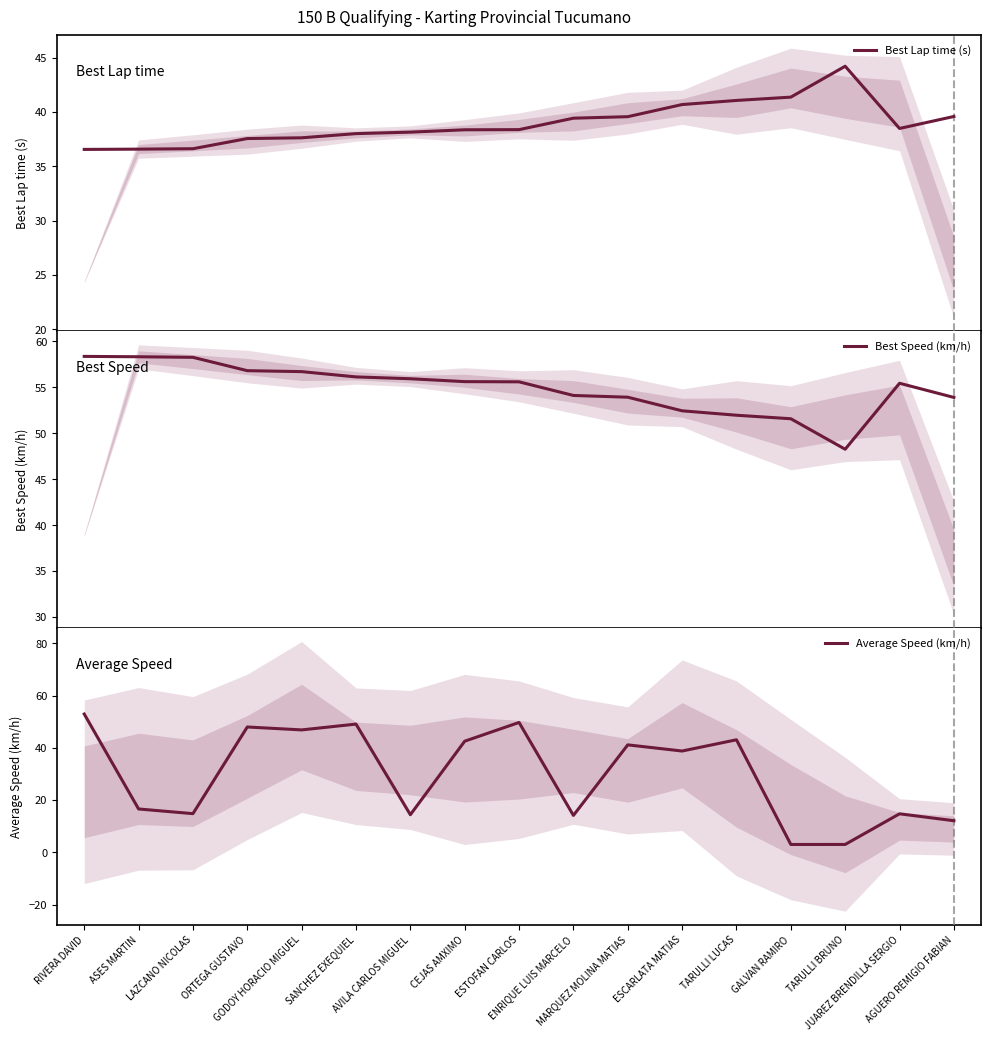

What is the difference between the highest and lowest values at GODOY HORACIO MIGUEL?

19.1